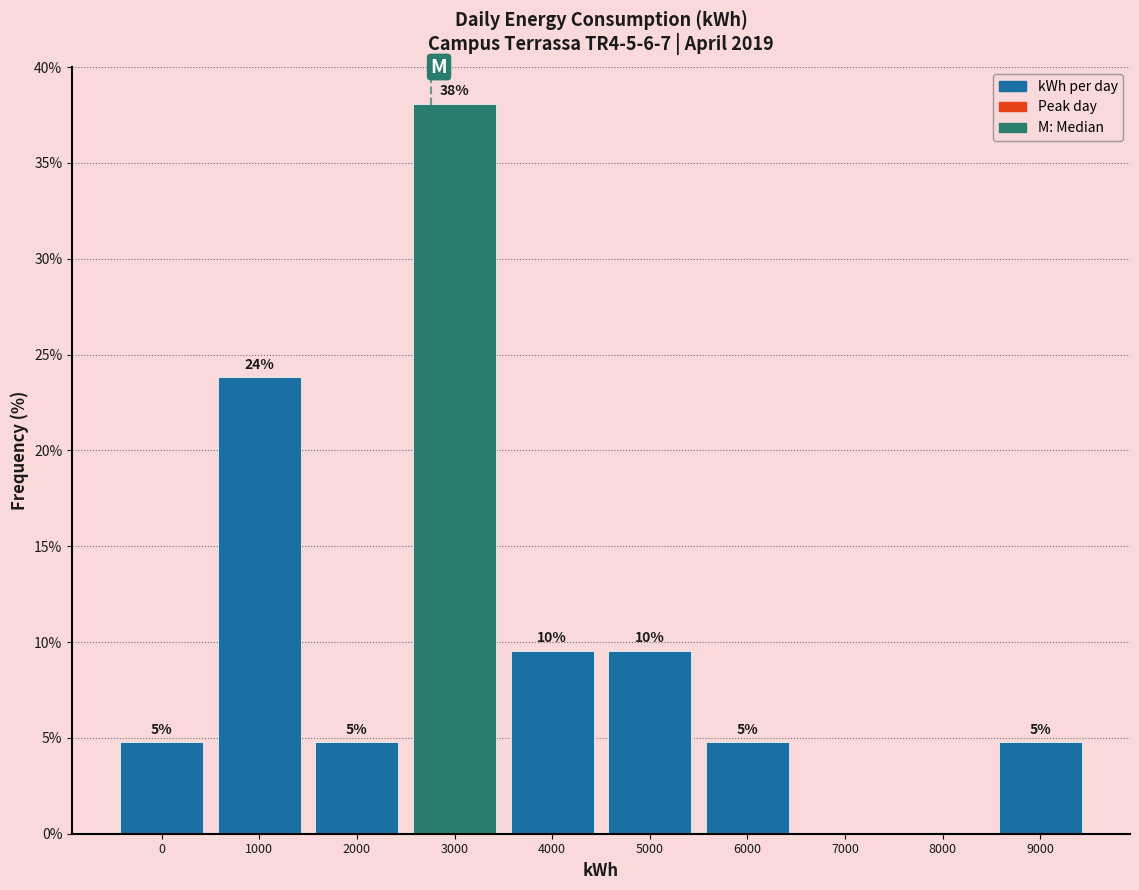

Are the bars horizontal?

No